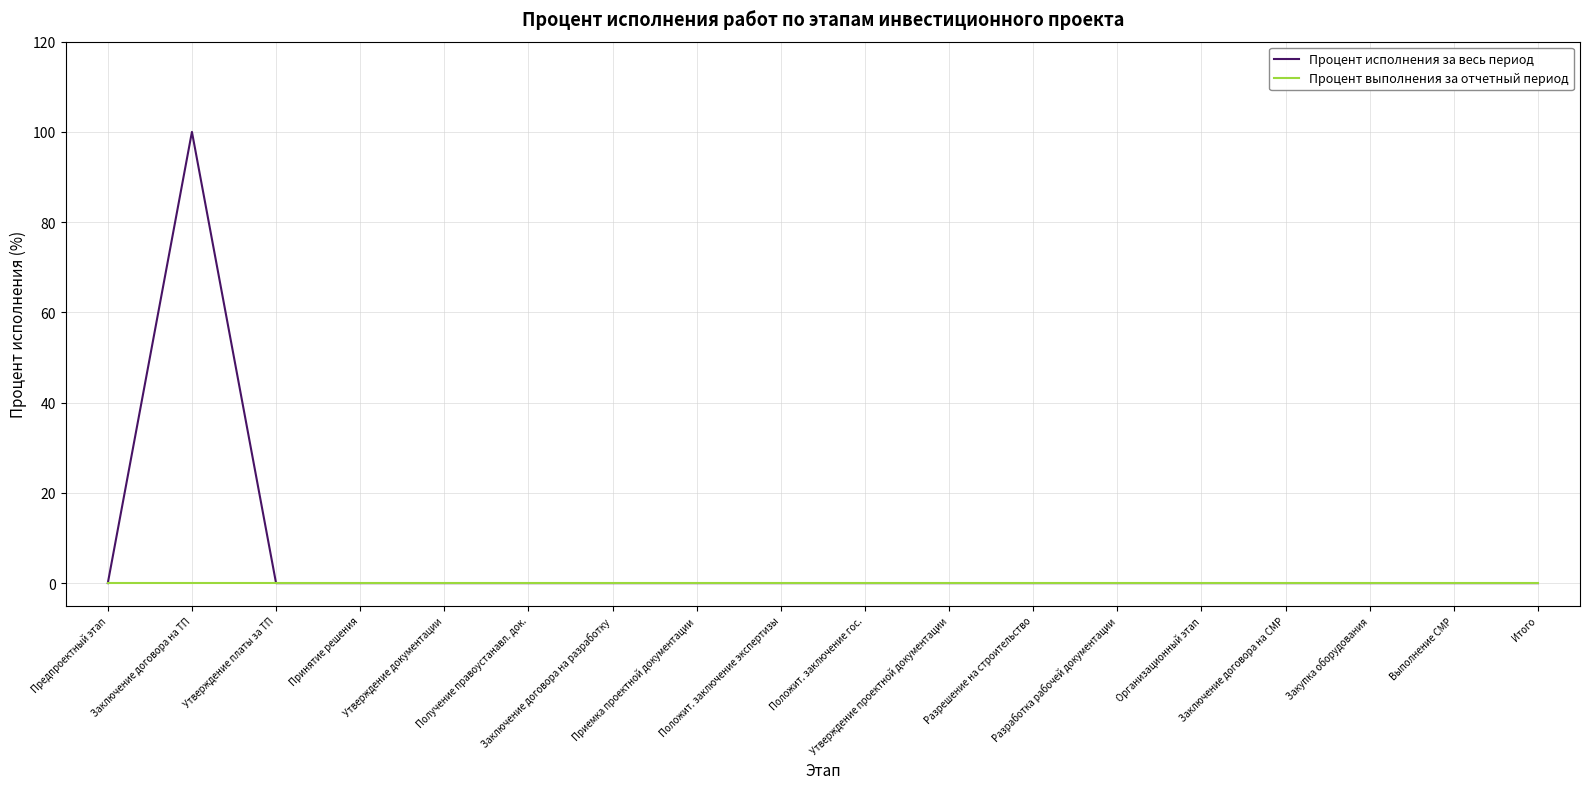

Rank the series by their maximum value, from lowest to highest.

Процент выполнения за отчетный период, Процент исполнения за весь период